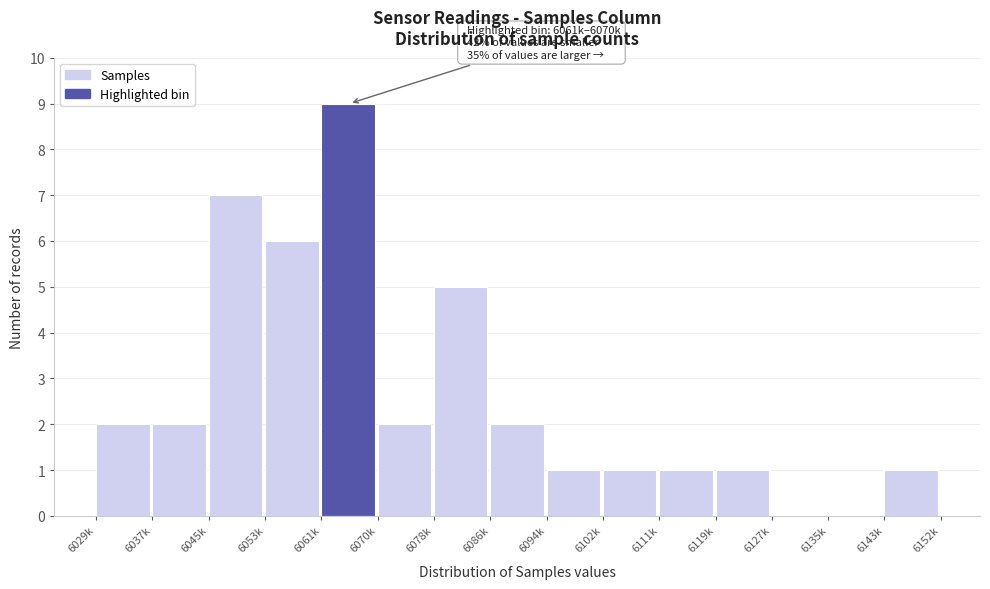

Reading left to right, what are all the values shown in this chart?

6029k=2	6037k=2	6045k=7	6053k=6	6061k=9	6070k=2	6078k=5	6086k=2	6094k=1	6102k=1	6111k=1	6119k=1	6127k=0	6135k=0	6143k=1